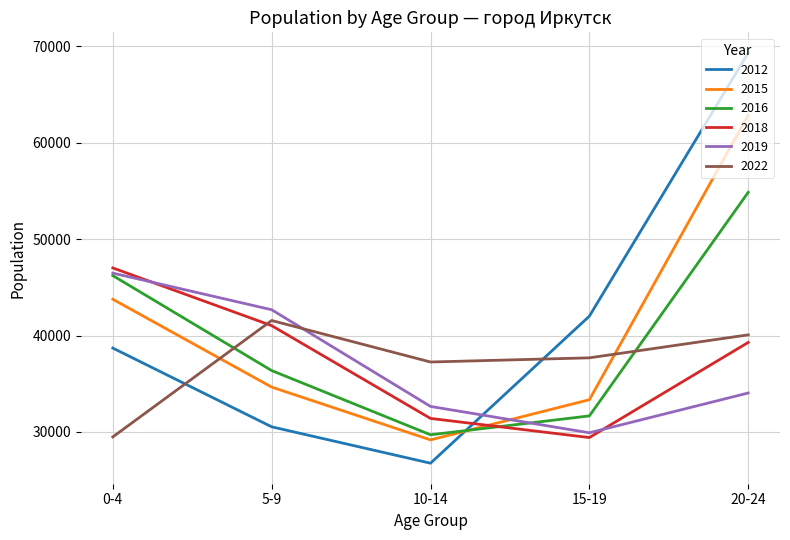

How many intersections are there between 2016 and 2015?

1